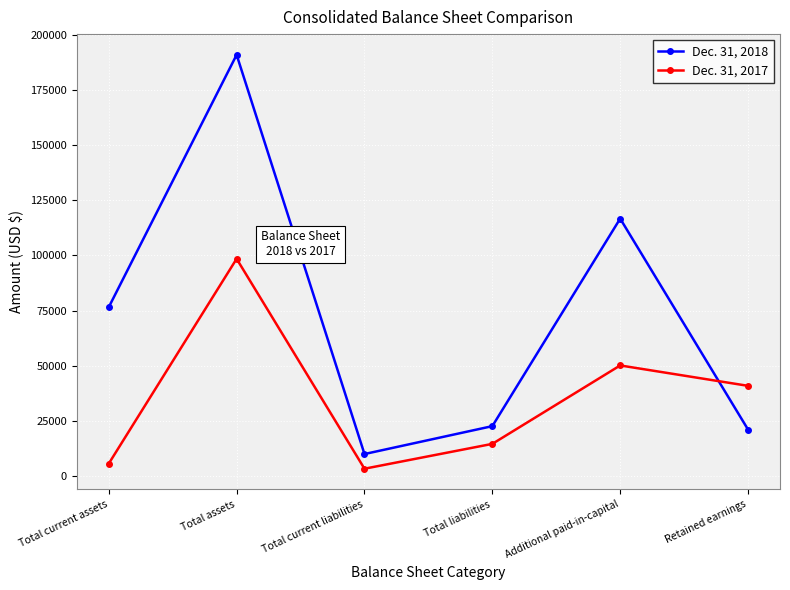

At which label is Dec. 31, 2018 closest to 100438?

Additional paid-in-capital